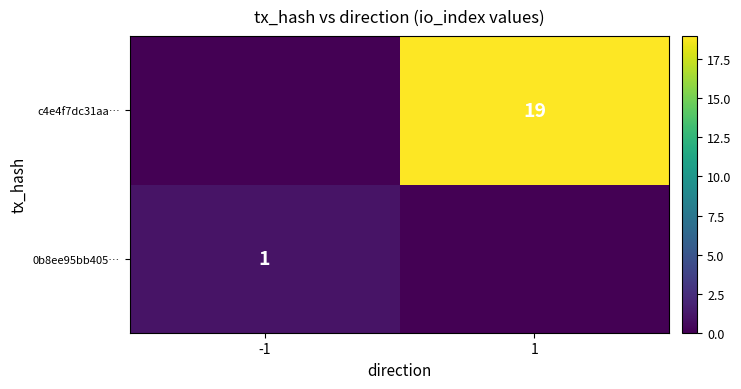

The value of c4e4f7dc31aa… at 1 is 4. True or false?

False